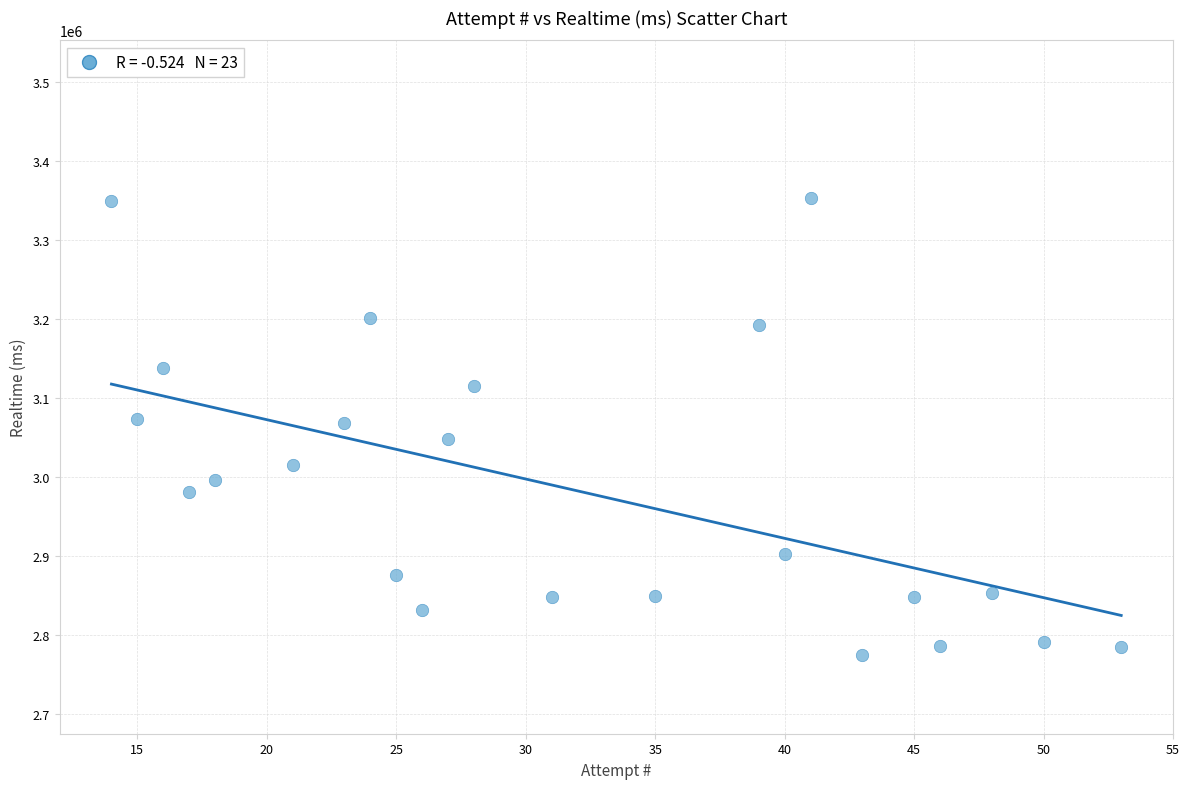

What is the range of Y values (max minus min)?

577107